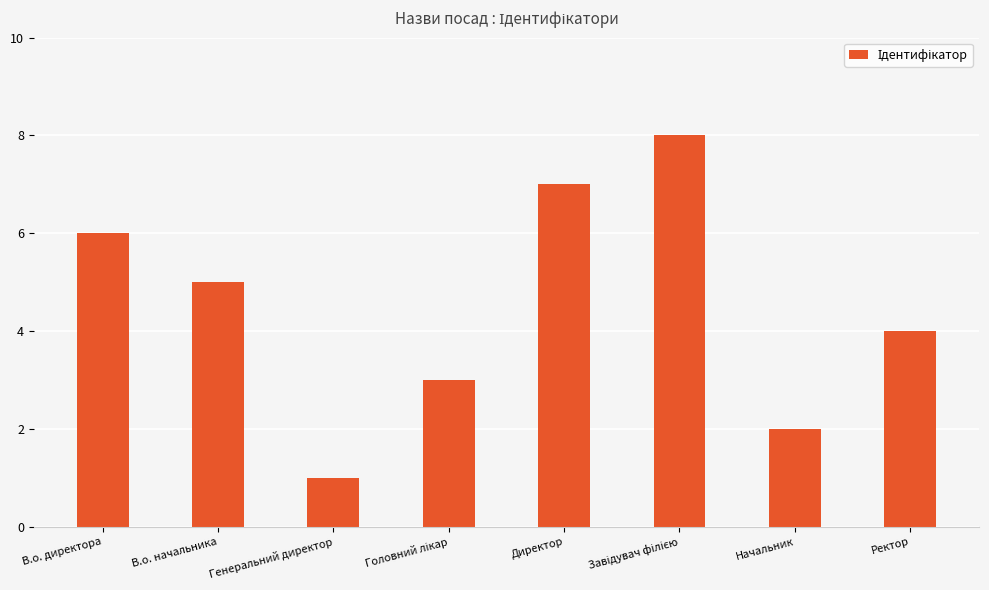

What is the change in value from В.о. директора to Ректор?

-2